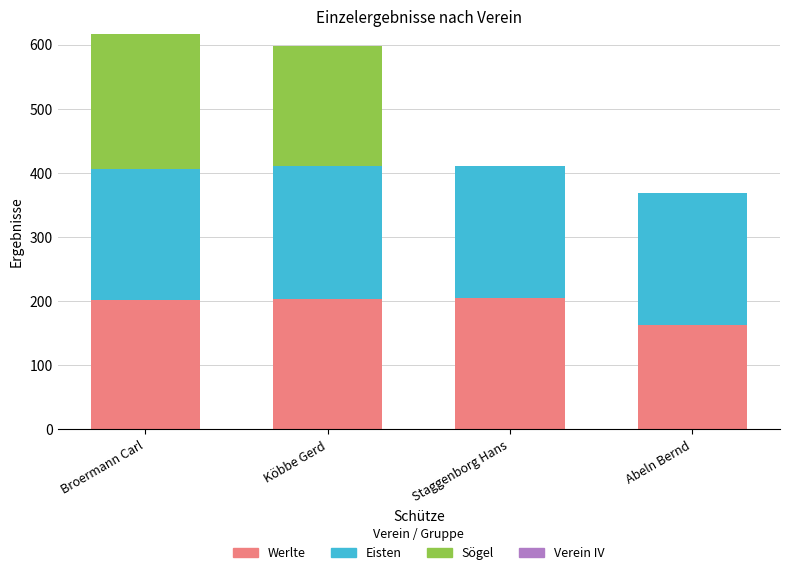

Are the bars horizontal?

No